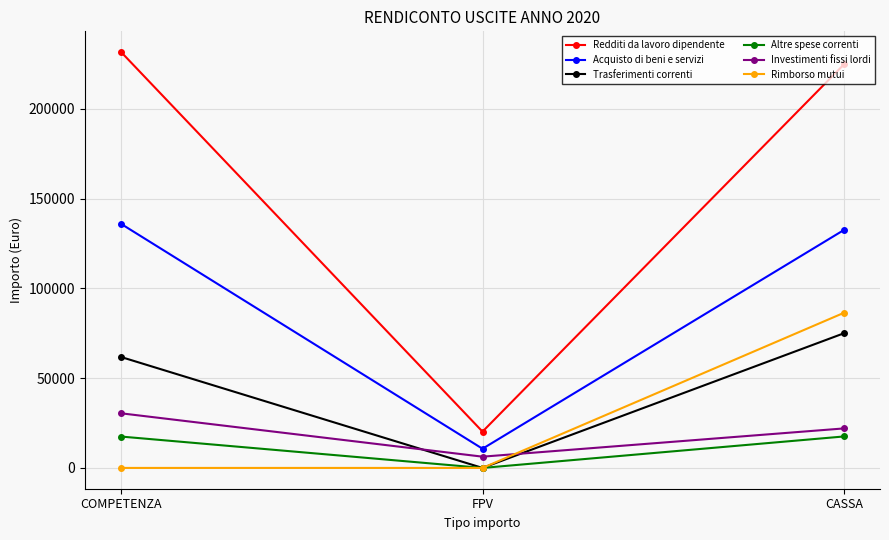

What position from the right is COMPETENZA?

3